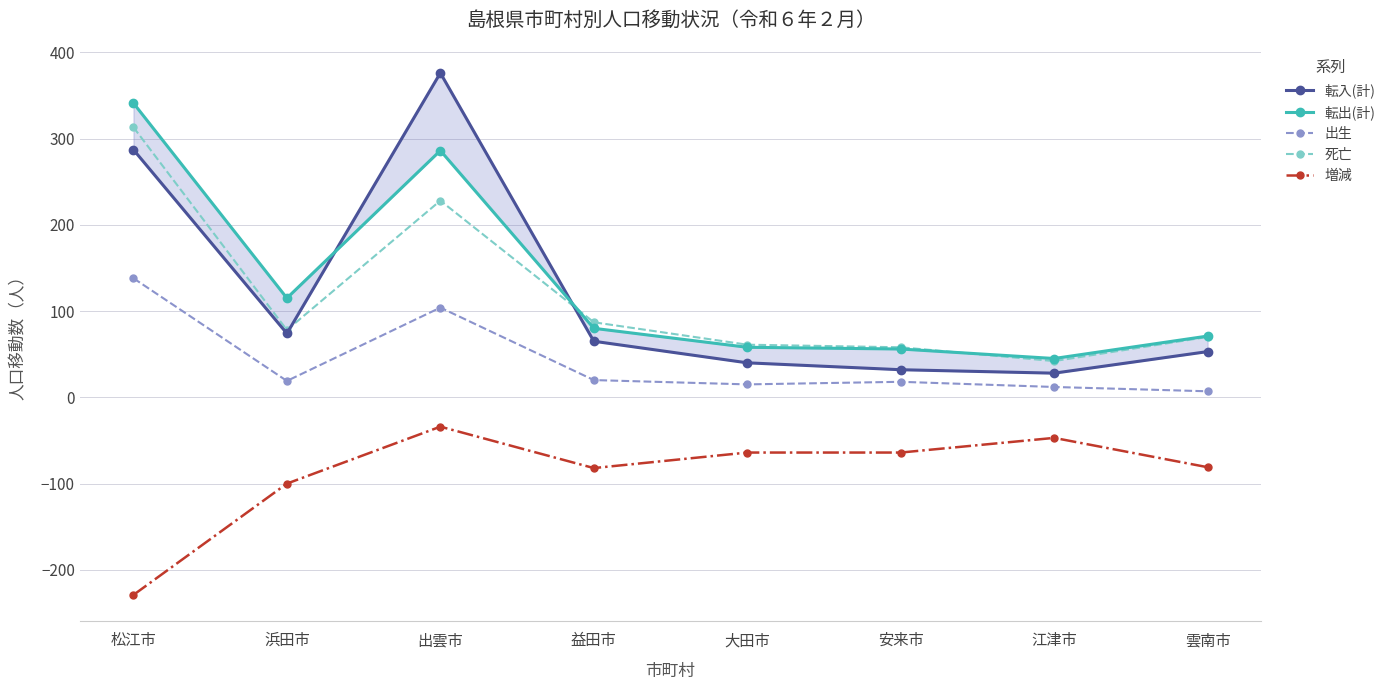

At which label does 出生 first exceed 19?

松江市